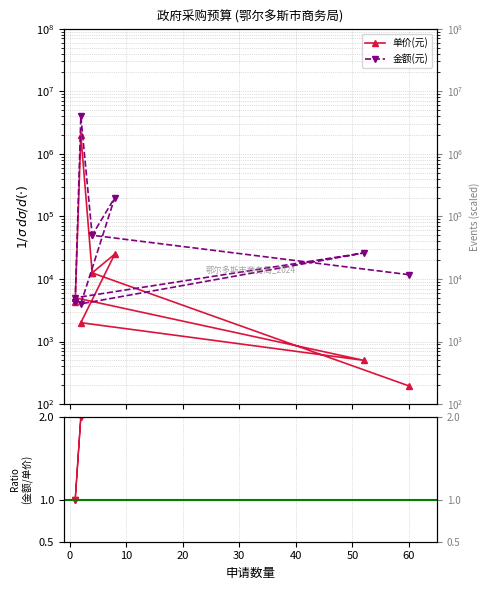

True or false: 金额(元) and 金额/单价 intersect in this chart.

False